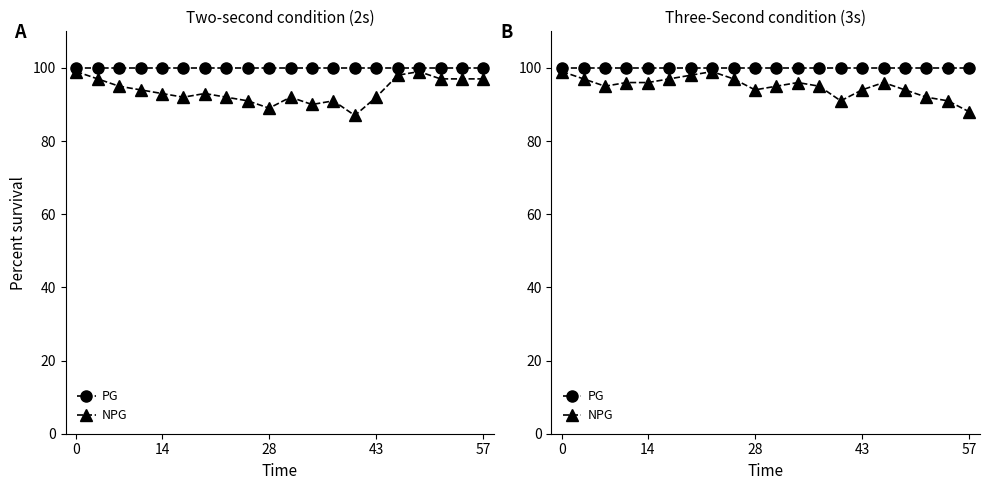

Is the value of PG at 57 greater than the value of NPG at 43?

Yes